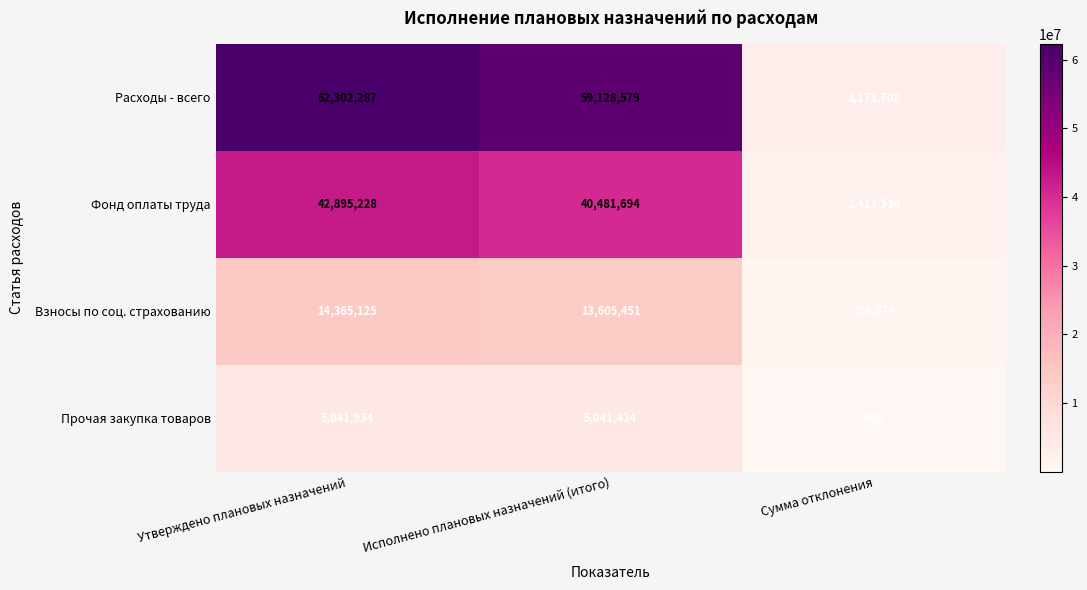

Which series has the largest total across all categories?

Расходы - всего